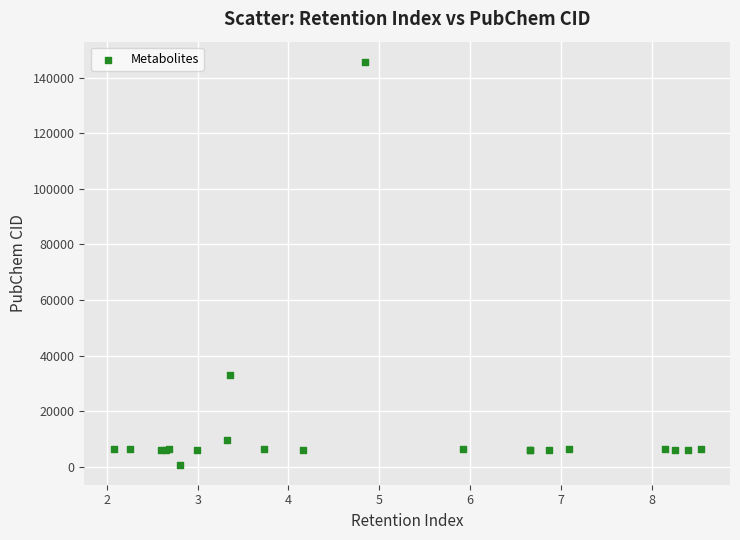

What Y value in the scatter plot is closest to 73246?

33032